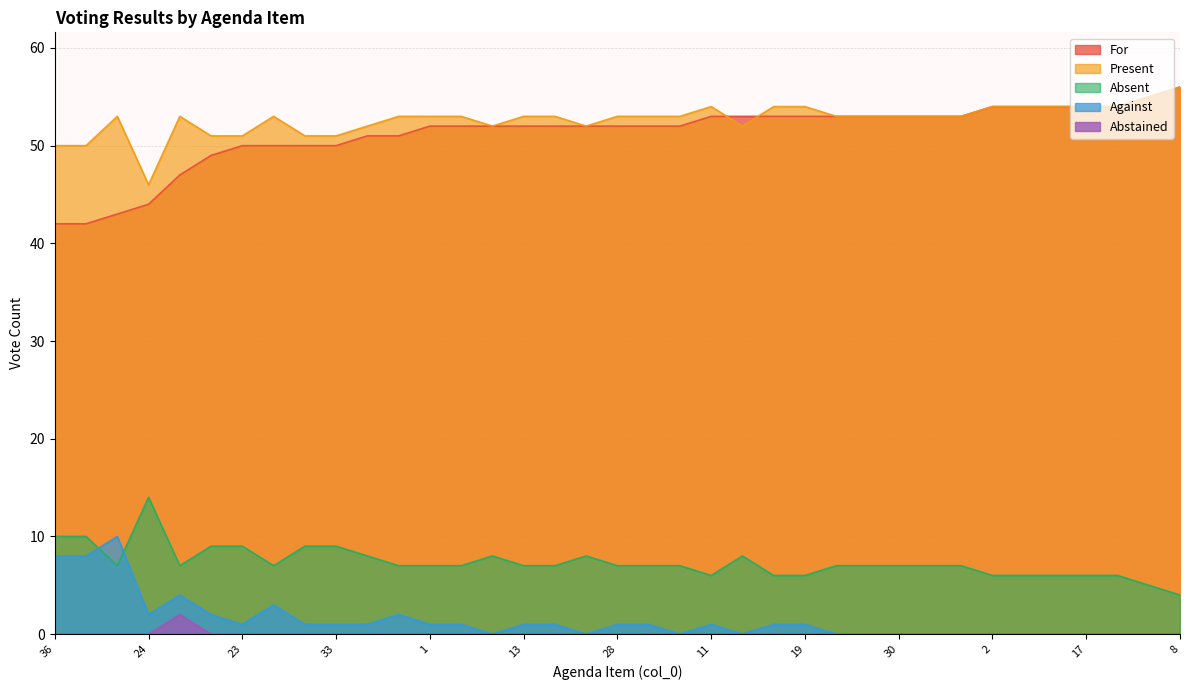

What is the value of the Present point at the 35th from the left?

54